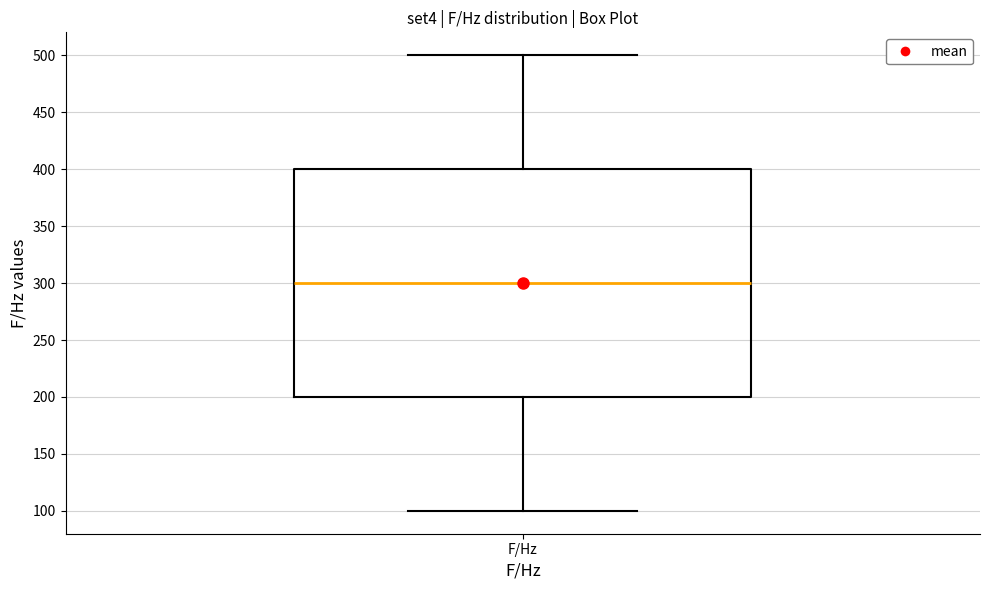

Where is the lower edge of the box for F/Hz on the y-axis? The values are not printed on the chart, so give them approximately, as read against the axis.

200